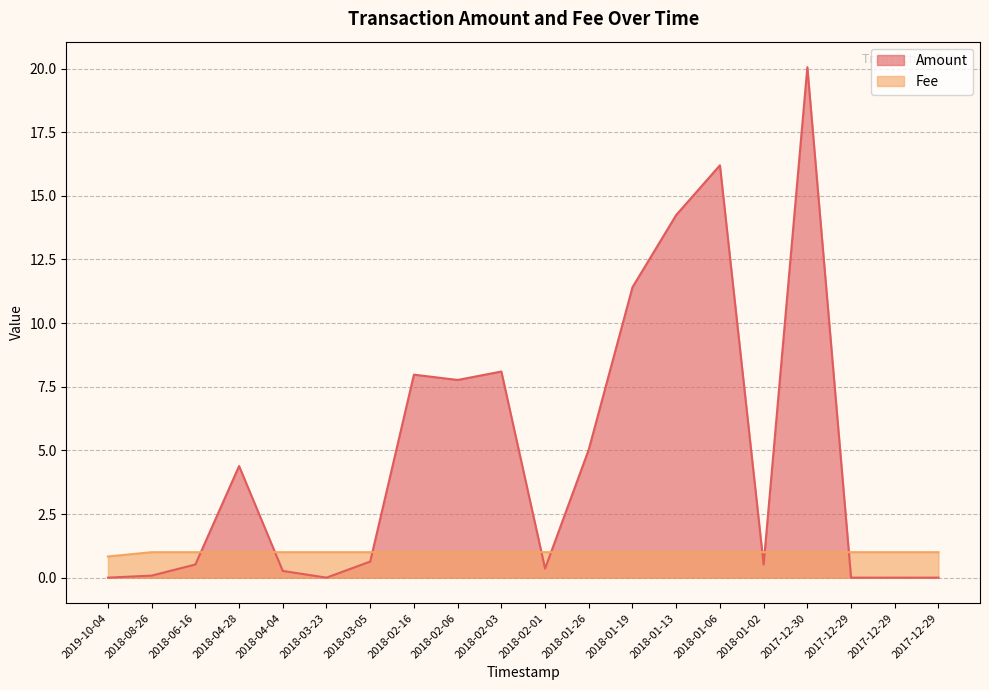

Which series has the widest spread of values?

Amount